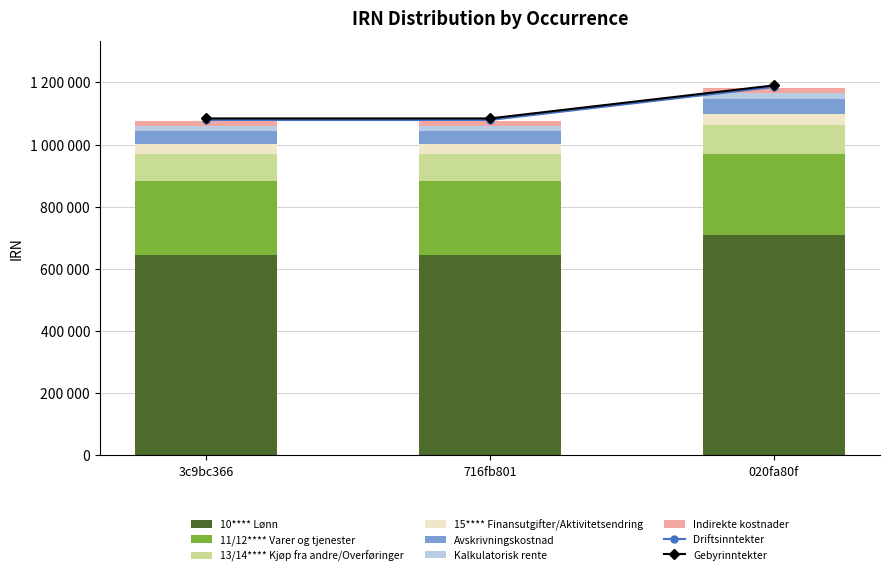

What value does the data have at 020fa80f?

35462.8